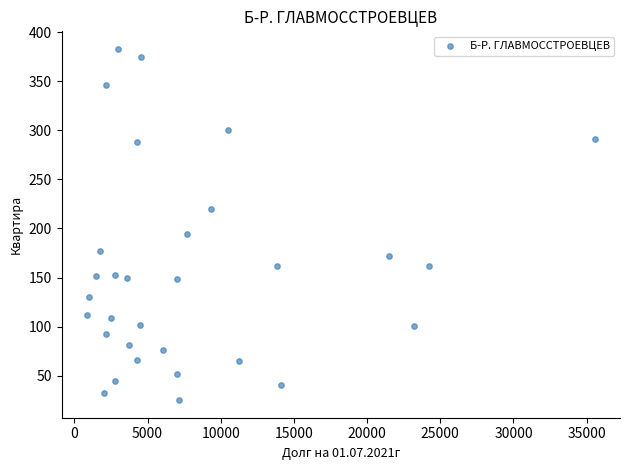

What Y value in the scatter plot is closest to 204?

194